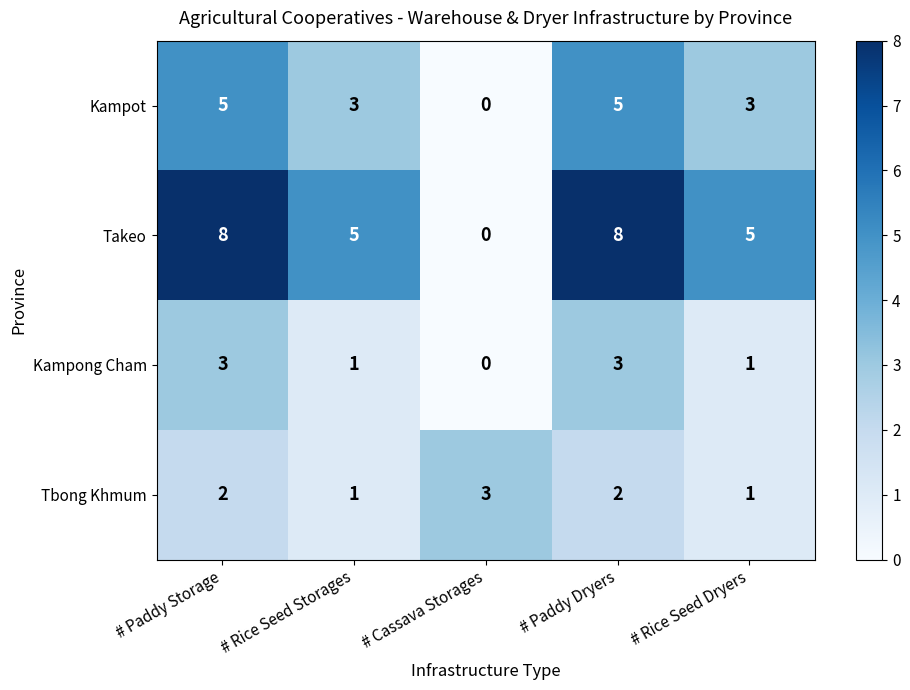

True or false: Takeo has a value of 0 at # Cassava Storages.

True